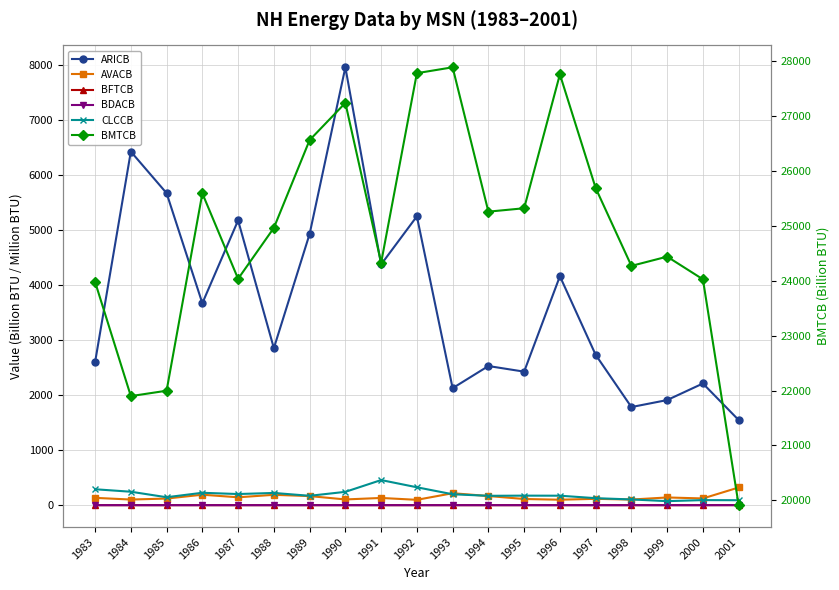

What value does the ARICB series have at 1988?

2852